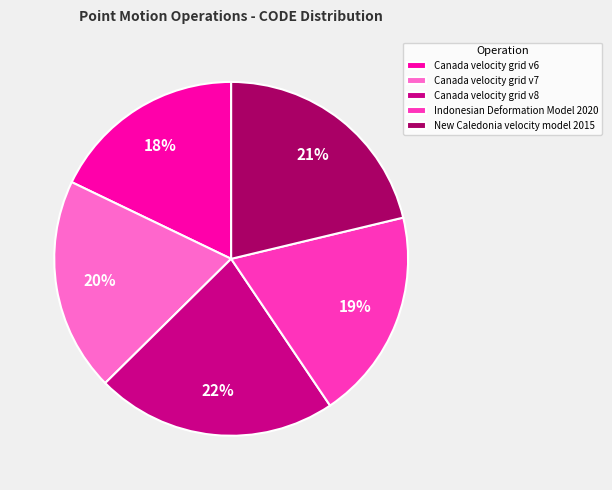

What is the ratio of the value at Canada velocity grid v8 to the value at Canada velocity grid v6?

1.2